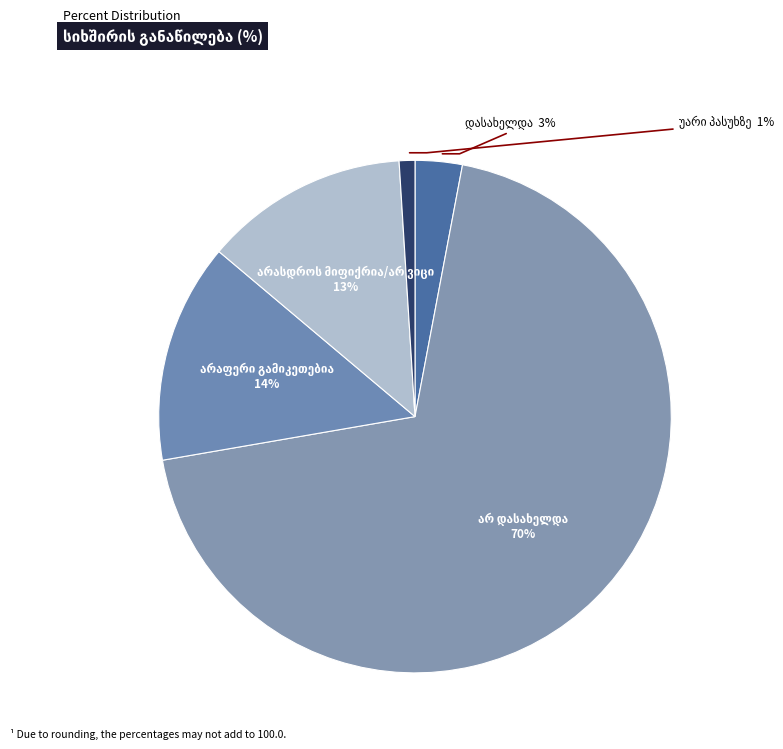

How many segments does this pie chart have?

5